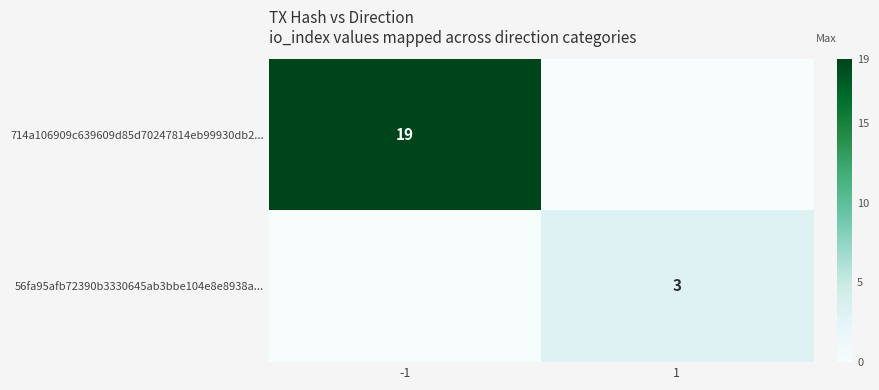

Rank the categories by 714a106909c639609d85d70247814eb99930db2... value from highest to lowest.

-1, 1